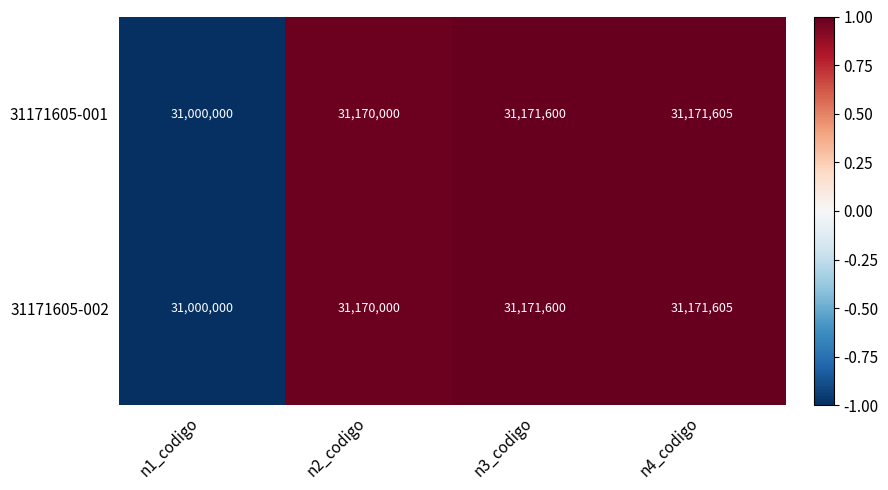

At which label is 31171605-002 closest to 31085802?

n2_codigo